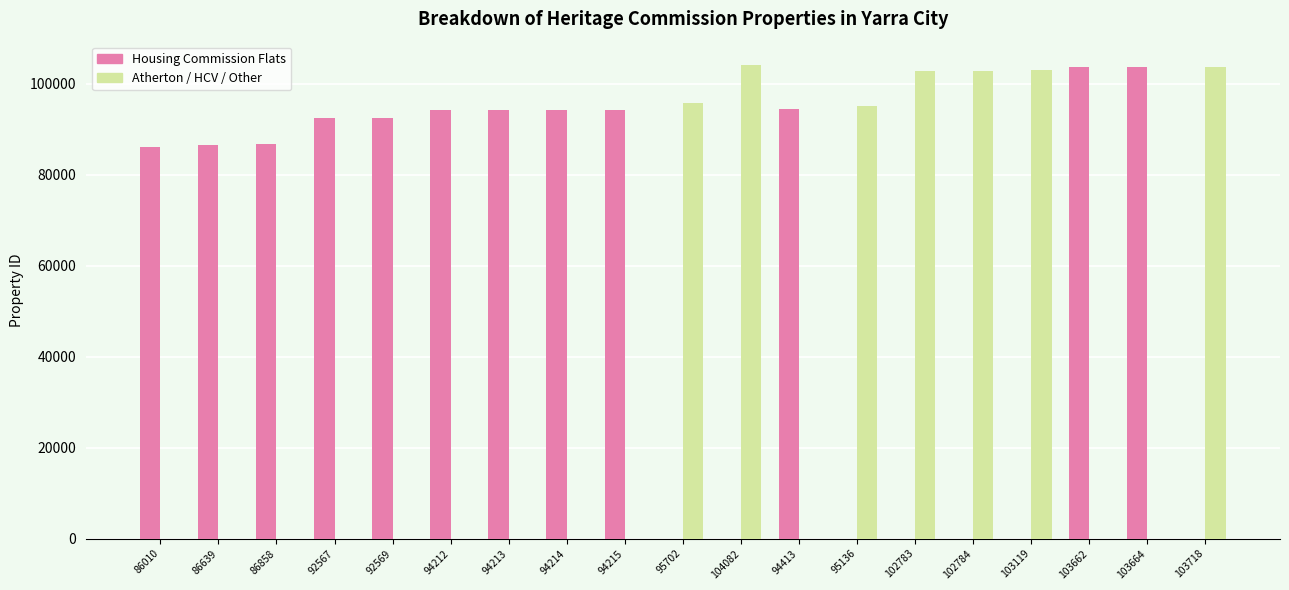

Is the value of Housing Commission Flats at 86639 greater than the value of Atherton / HCV / Other at 102783?

No